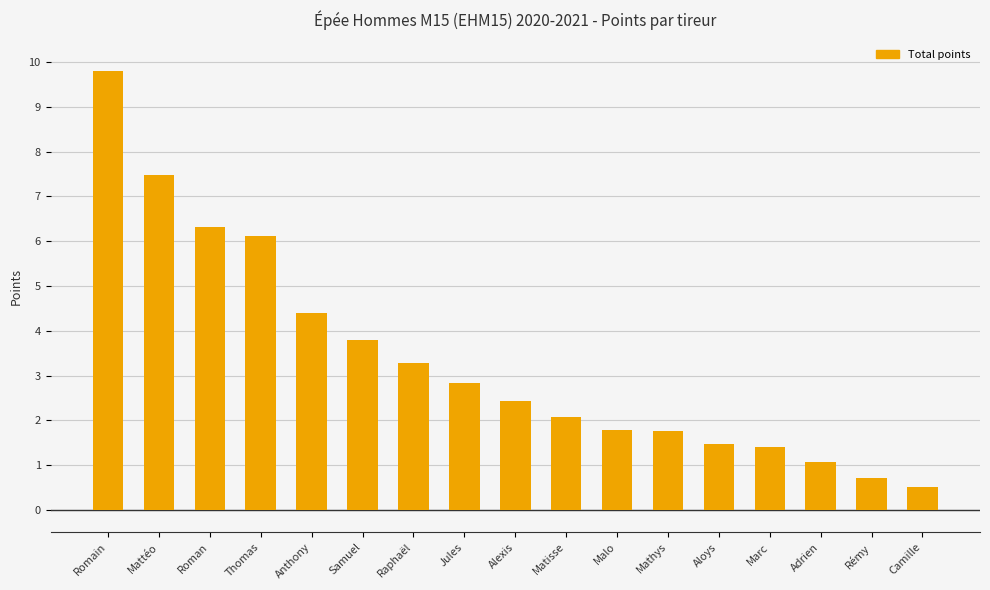

Reading right to left, what are all the values shown in this chart?

Camille=0.5	Rémy=0.7	Adrien=1.1	Marc=1.4	Aloys=1.5	Mathys=1.8	Malo=1.8	Matisse=2.1	Alexis=2.4	Jules=2.8	Raphaël=3.3	Samuel=3.8	Anthony=4.4	Thomas=6.1	Roman=6.3	Mattéo=7.5	Romain=9.8